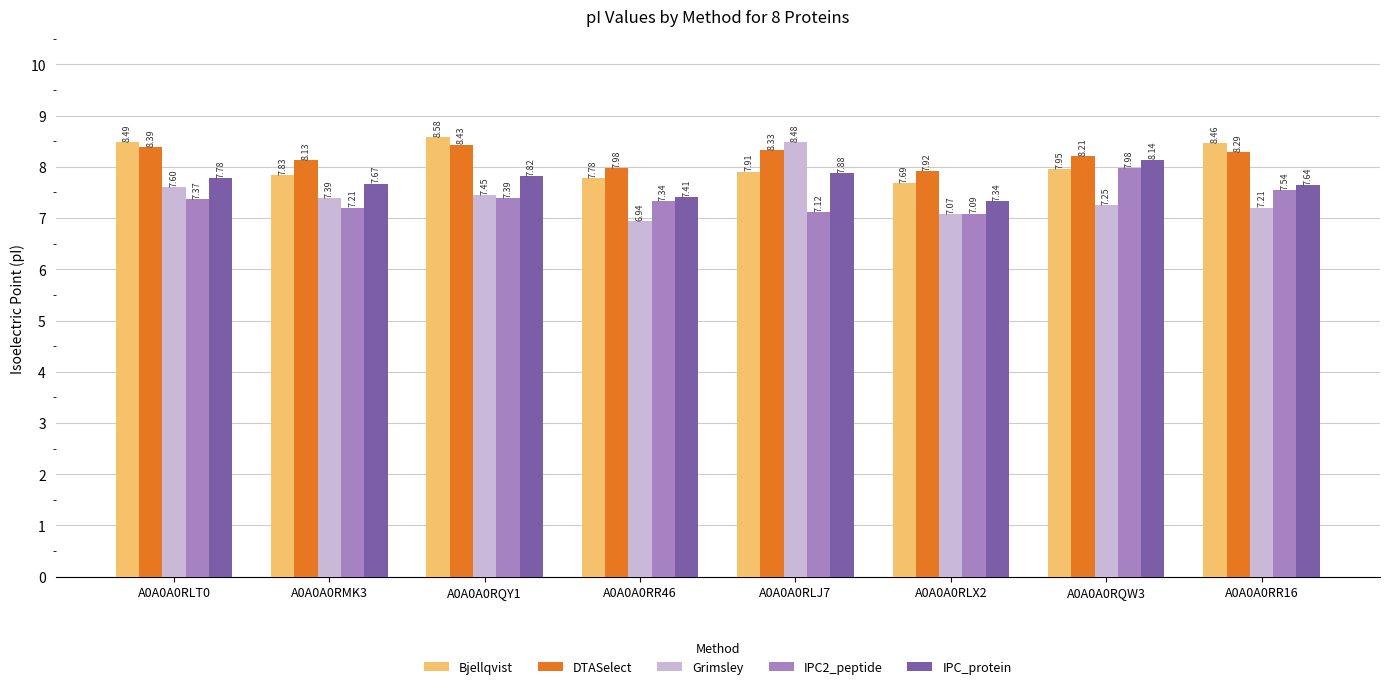

What is the maximum value shown in the chart?

8.6